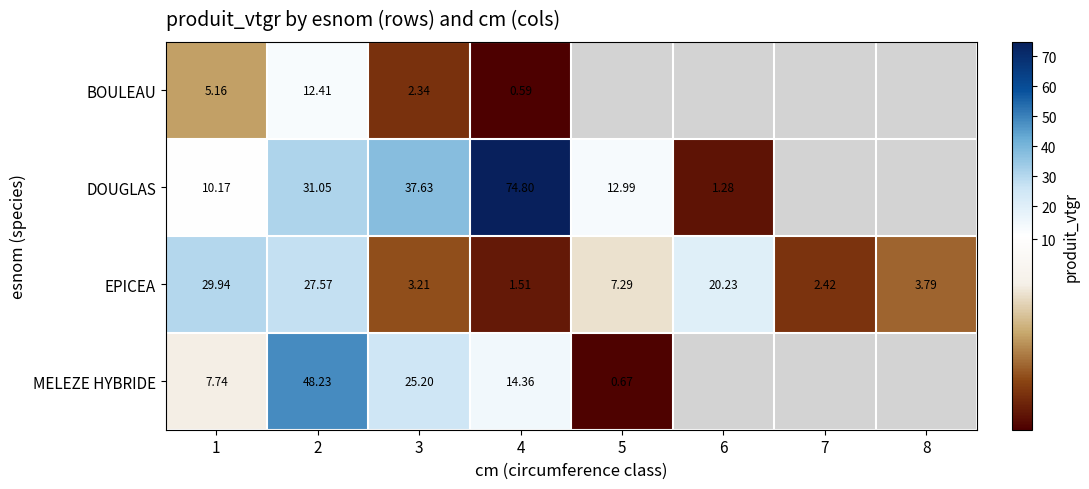

List the labels in order of EPICEA value, largest first.

1, 2, 6, 5, 8, 3, 7, 4